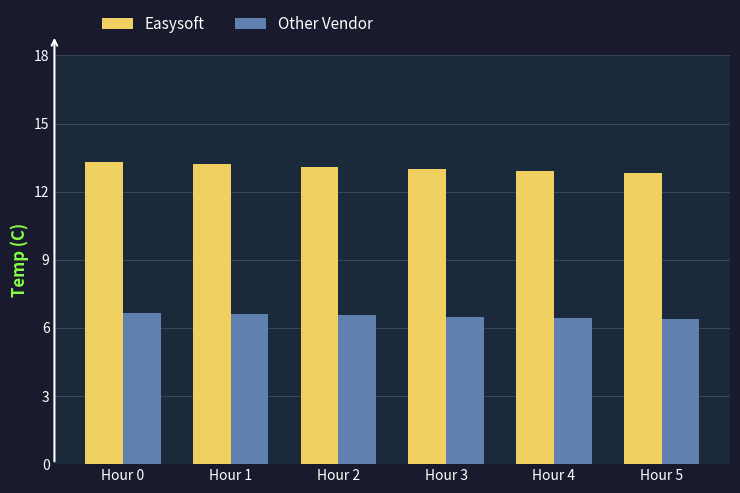

What is the smallest value displayed?

6.4